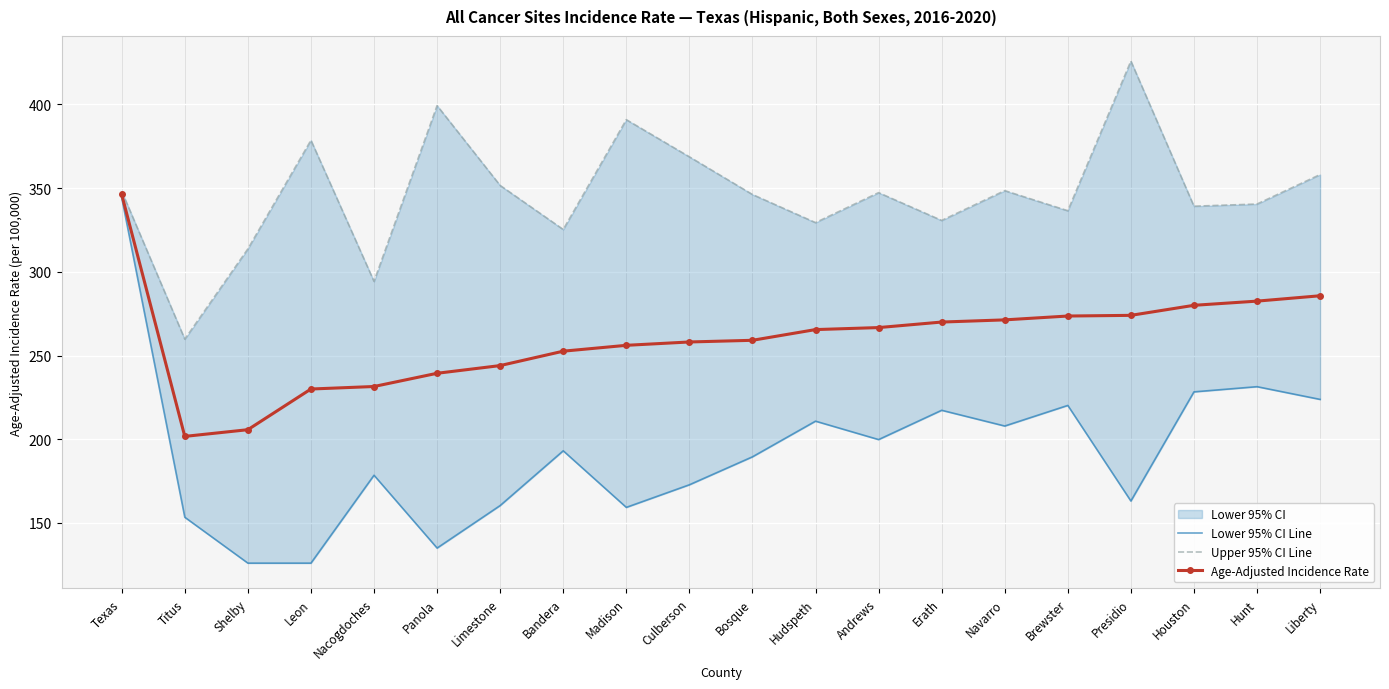

What is the label of the 13th point from the right?

Bandera